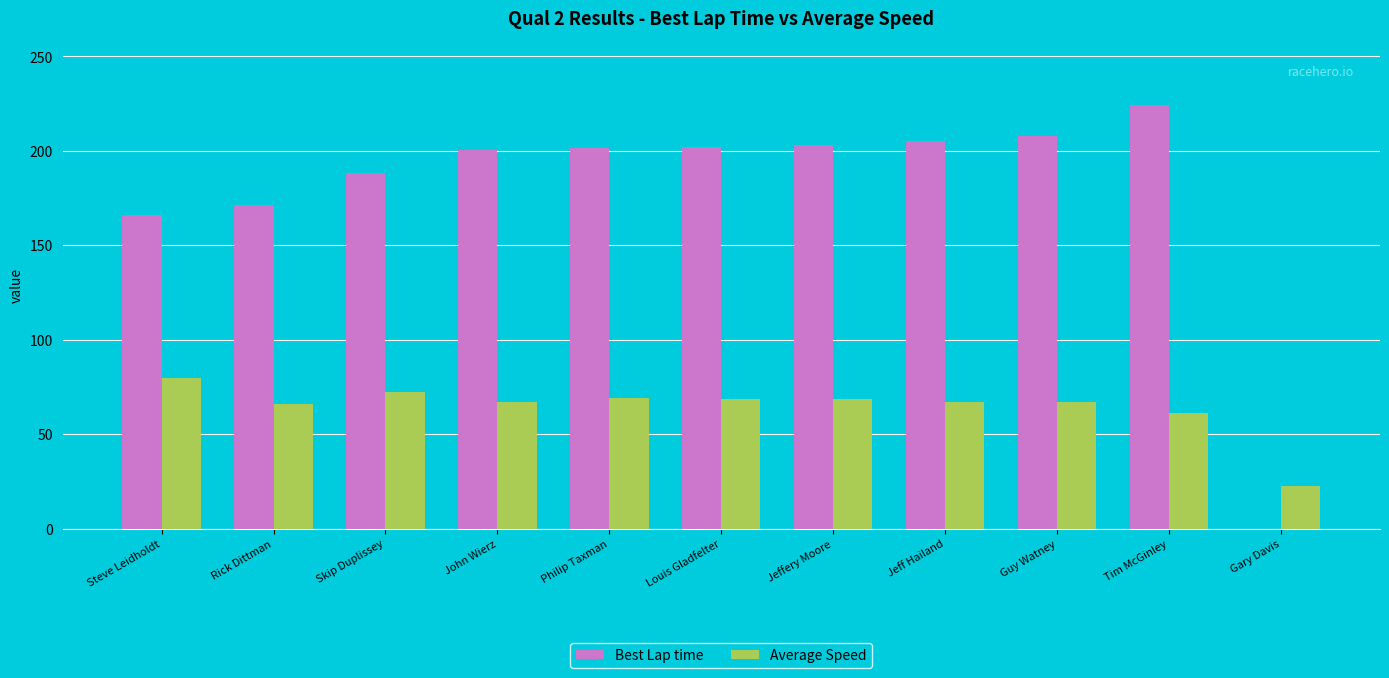

What are all the series names shown in the legend?

Best Lap time, Average Speed